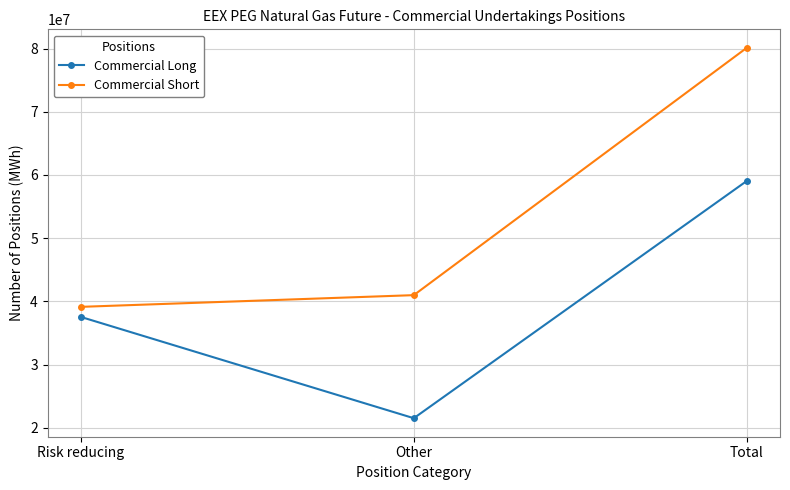

What is the value of the Commercial Long point at the 1st from the left?

37532343